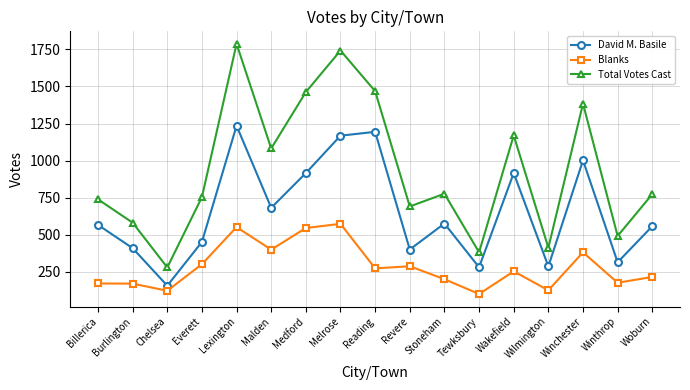

How many distinct data groups are displayed?

3